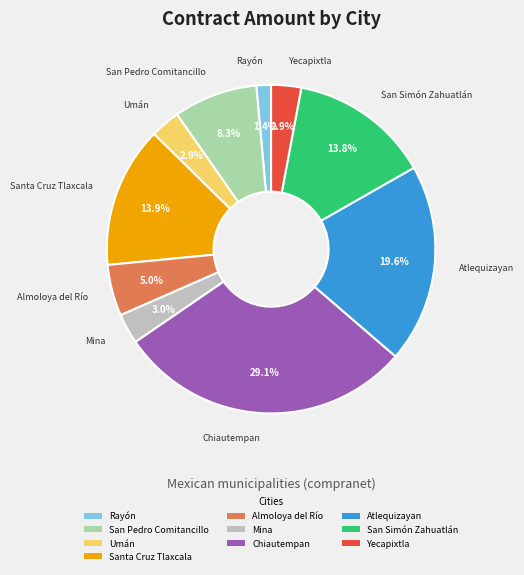

Is there a majority slice in this chart?

No